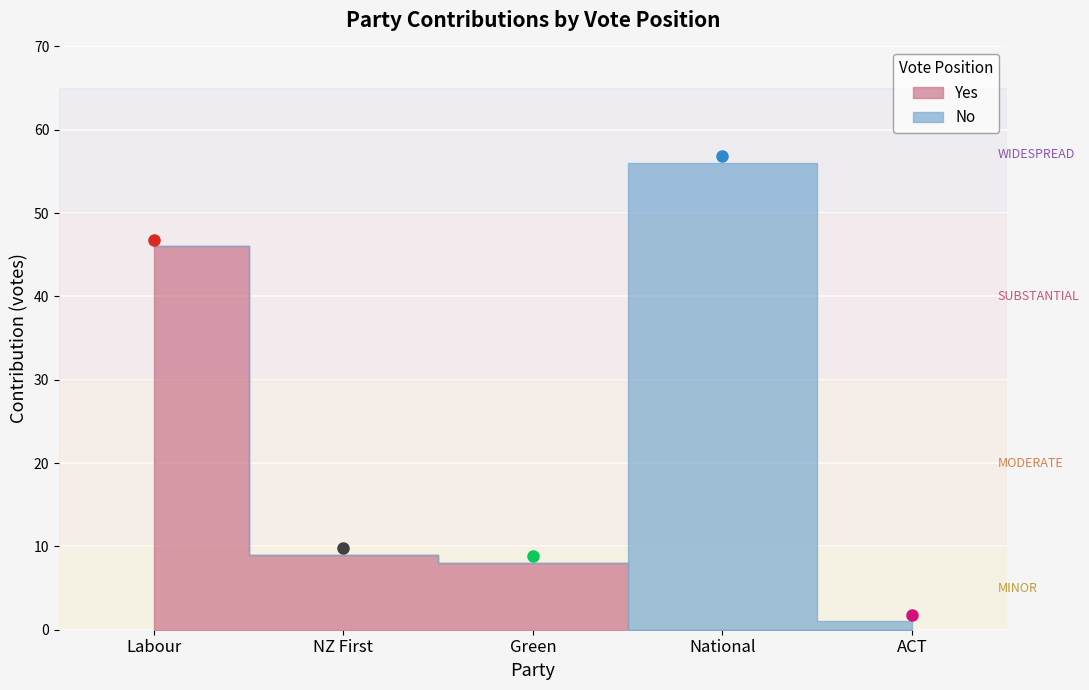

How many intersections are there between Yes and No?

1